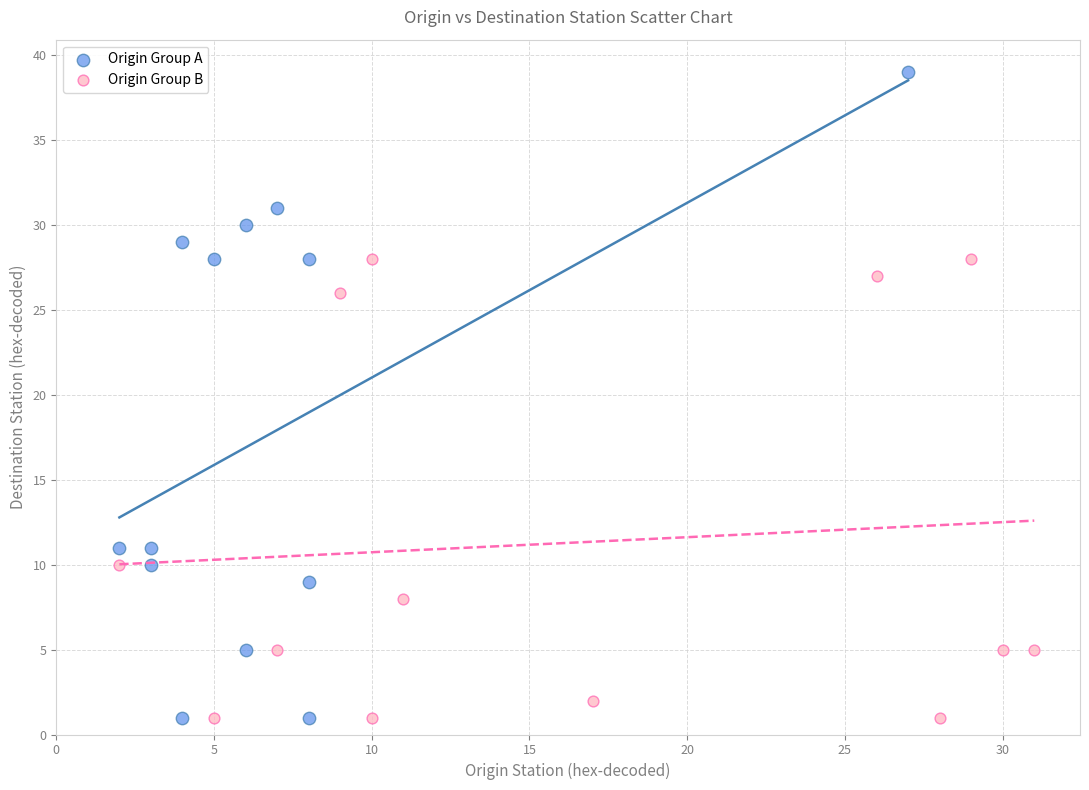

Which series reaches the maximum Y coordinate?

Origin Group A